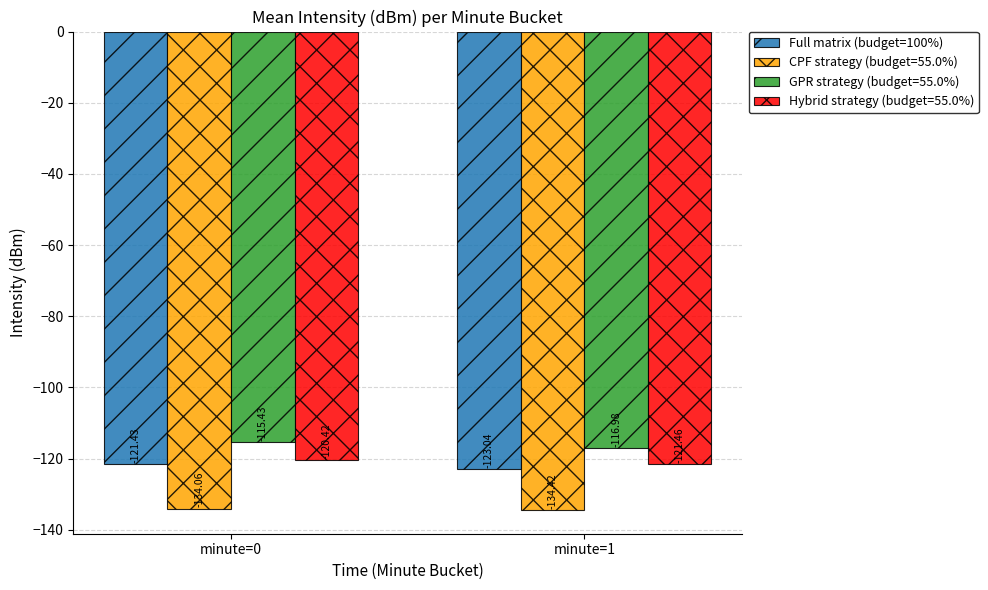

Count the number of data series in this chart.

4